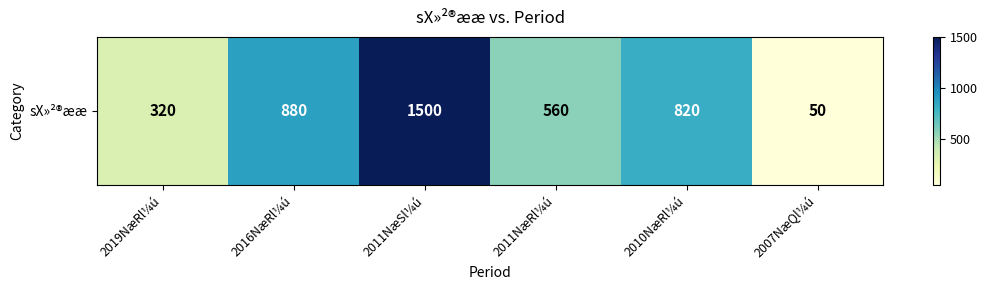

At which category does the chart reach its peak across all series?

2011NæSl¼ú